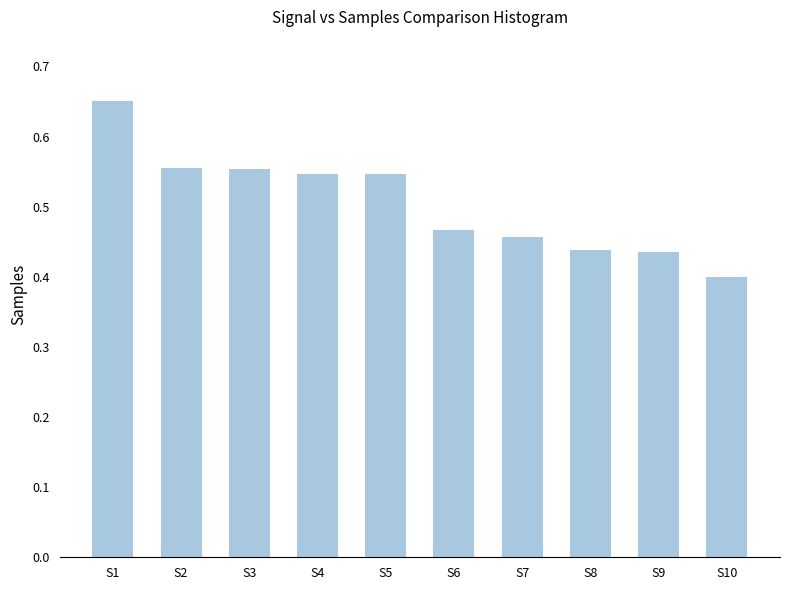

At which label is the value closest to 0?

S10